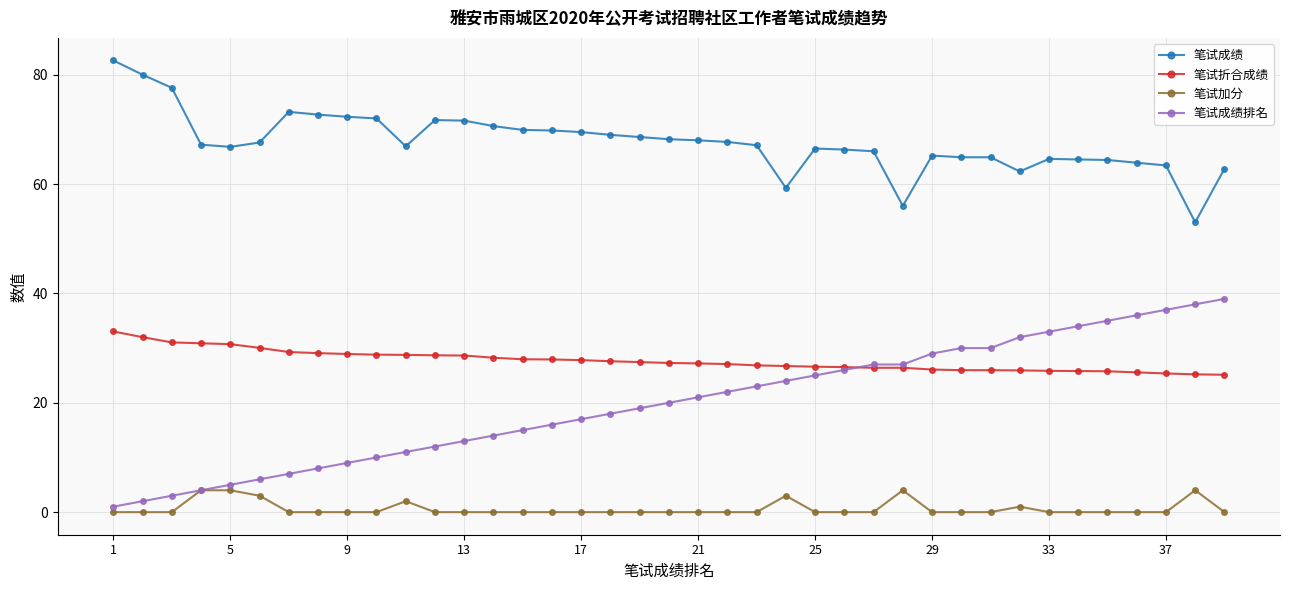

What is the value of the 笔试折合成绩 point at the 19th from the left?

27.4